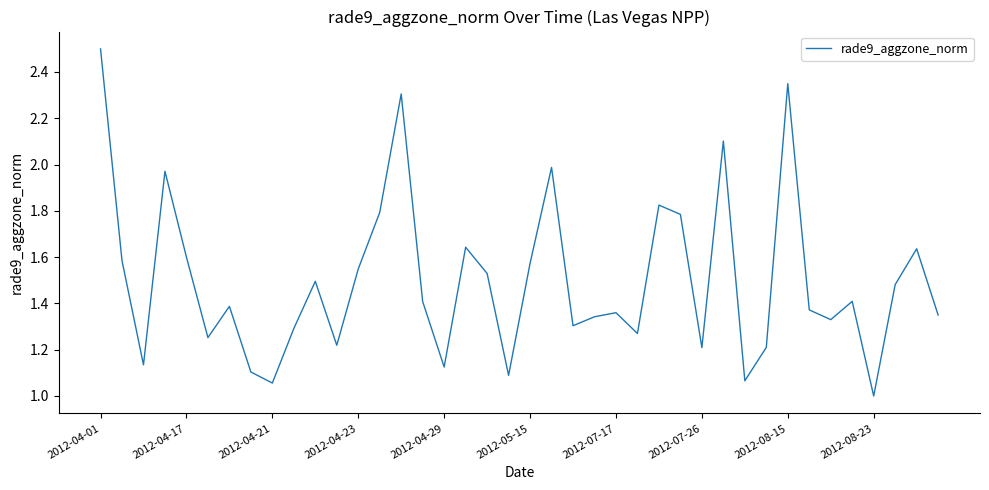

What is the maximum value shown in the chart?

2.5